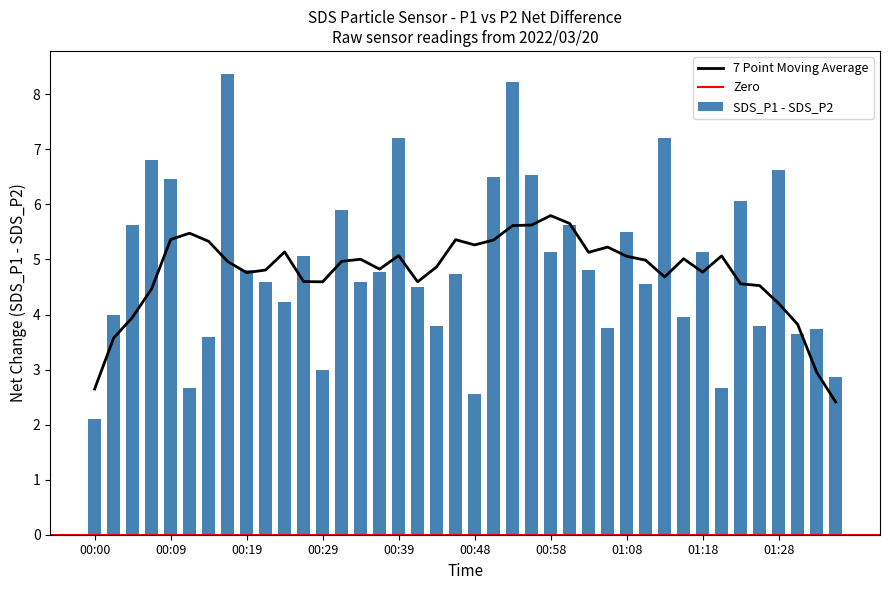

At which label does SDS_P1 - SDS_P2 reach its minimum?

00:00